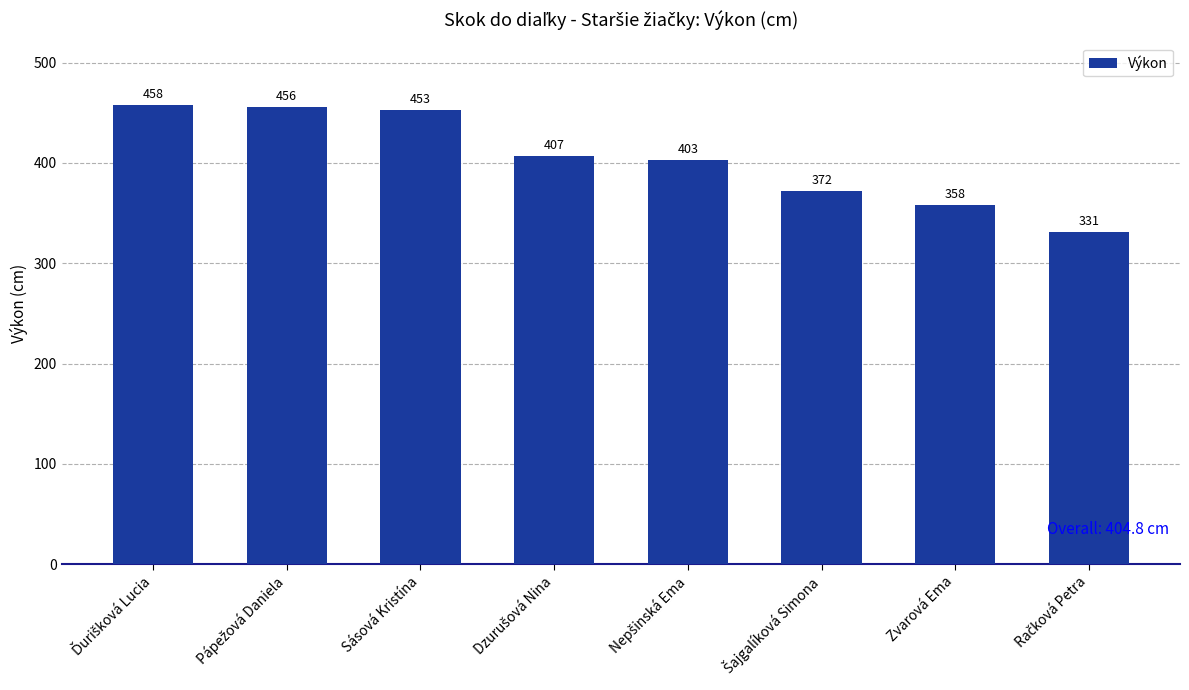

What is the value of the 4th bar from the left?

407